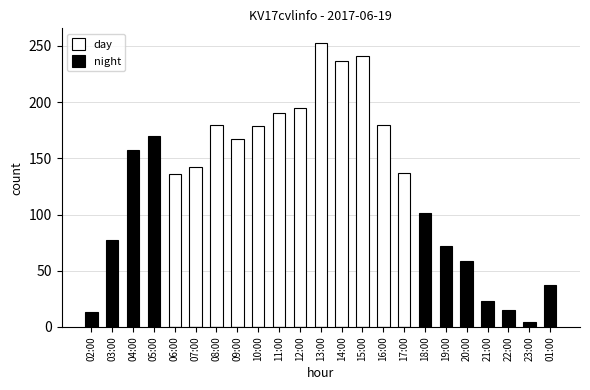

What is the label of the 15th bar from the right?

10:00